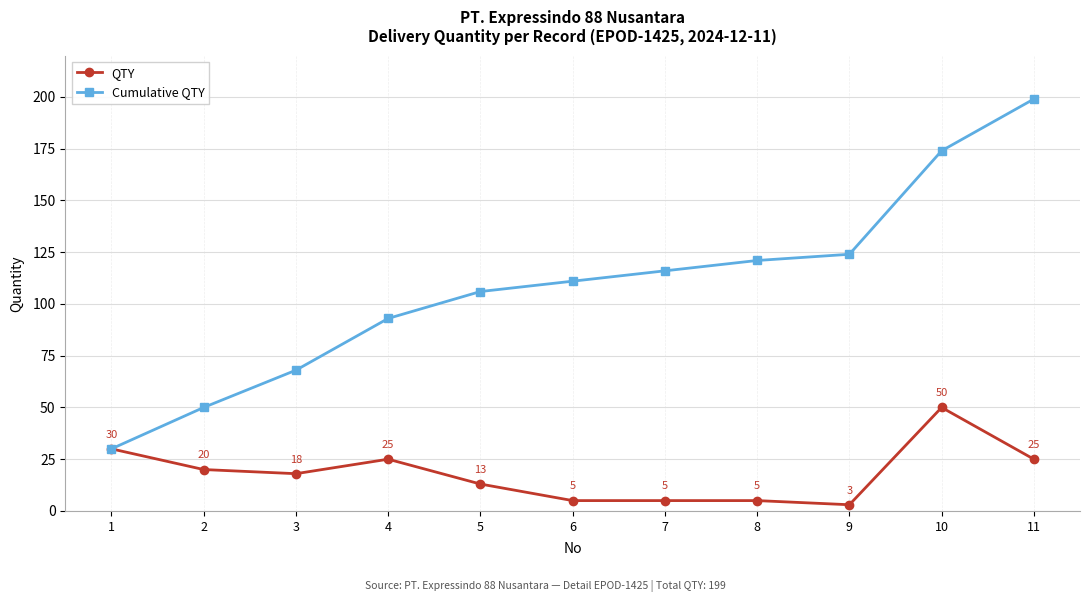

What is the difference between the second highest and second lowest values in the Cumulative QTY series?

124